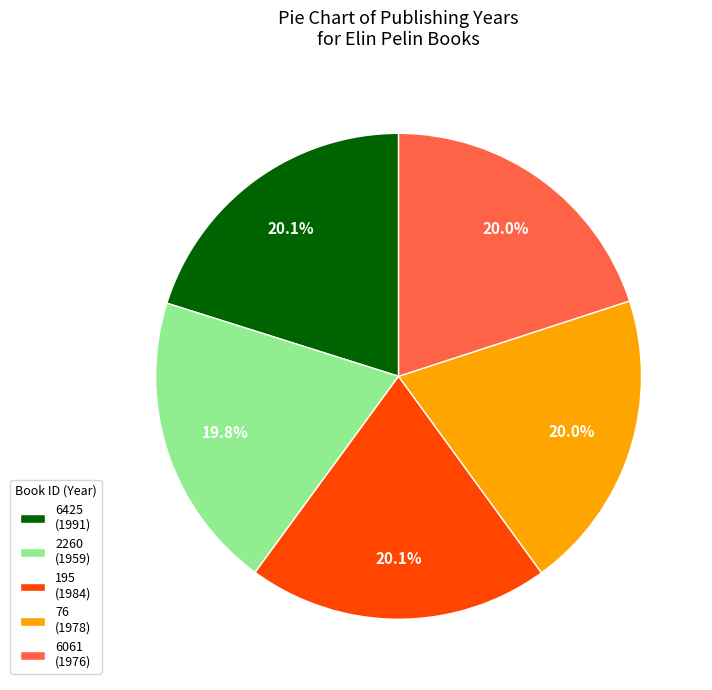

What percentage is NOT represented by 6061 (1976)?

80.0%